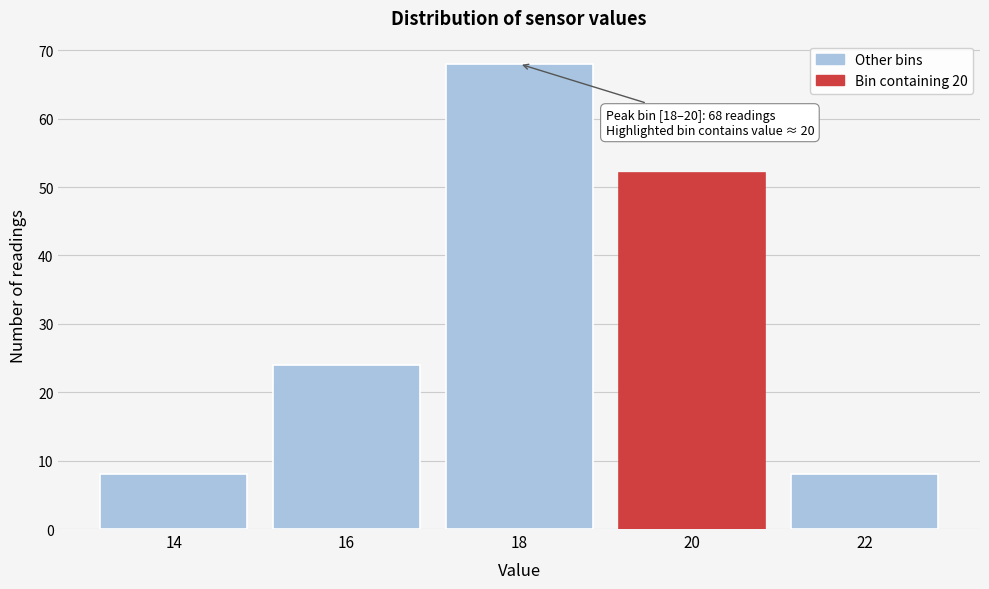

Reading left to right, extract all data points from this chart.

8	24	68	52	8